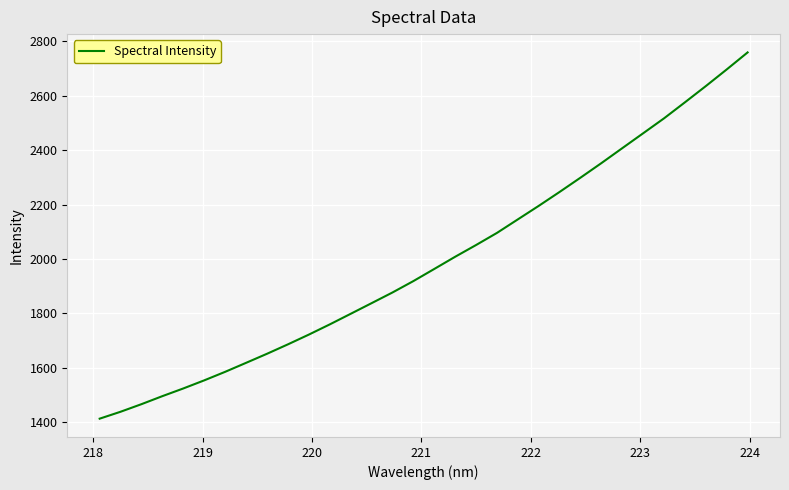

What is the greatest value displayed?

2759.1